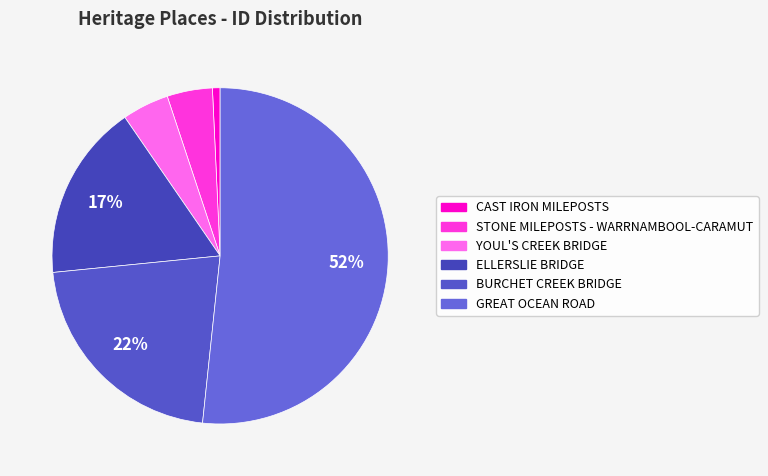

The BURCHET CREEK BRIDGE slice represents 22% of the pie. True or false?

True